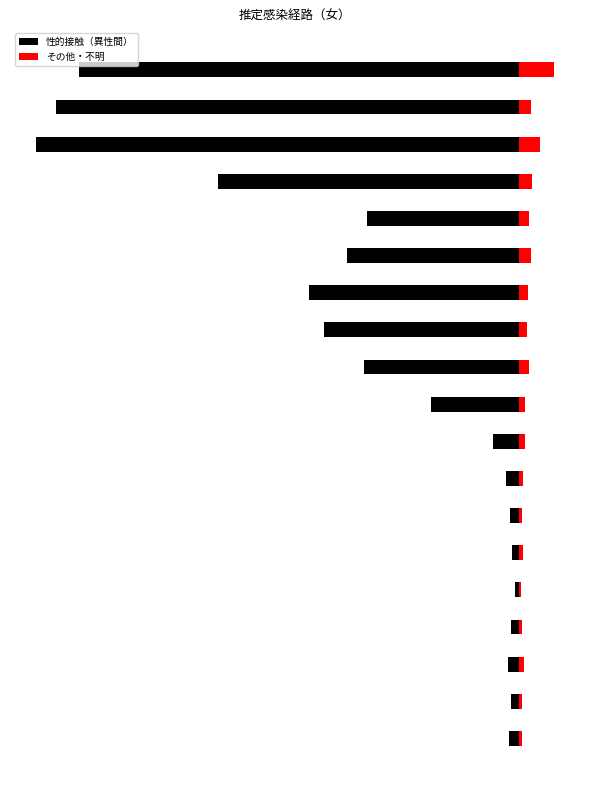

What is the total value across all series at 11?

-475